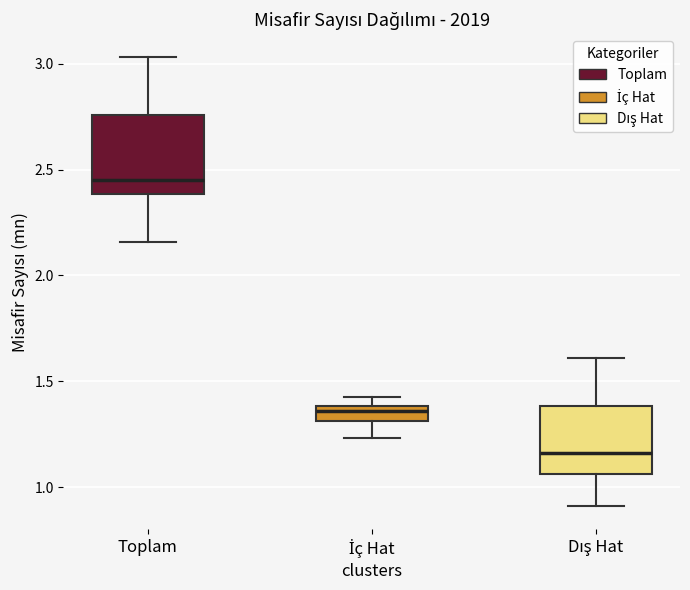

Which box has the lowest median line?

Dış Hat